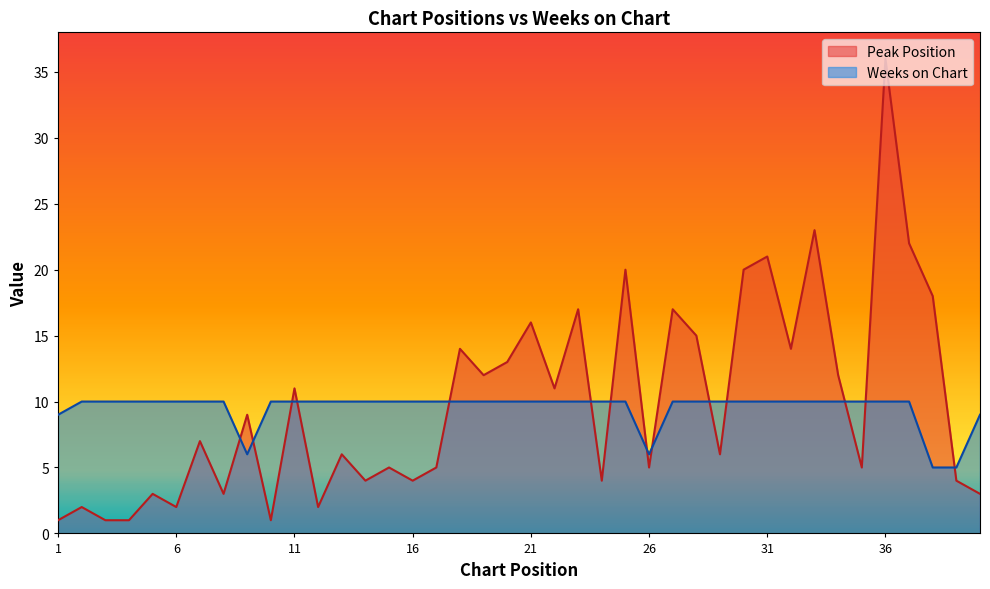

Is the value of Weeks on Chart at 28 greater than the value of Peak Position at 1?

Yes